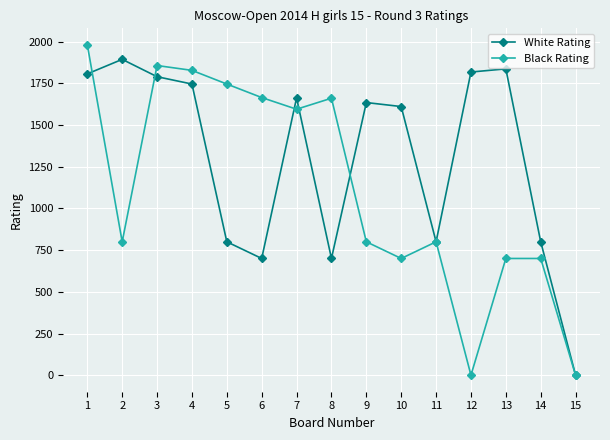

How many data points does each series have?

15